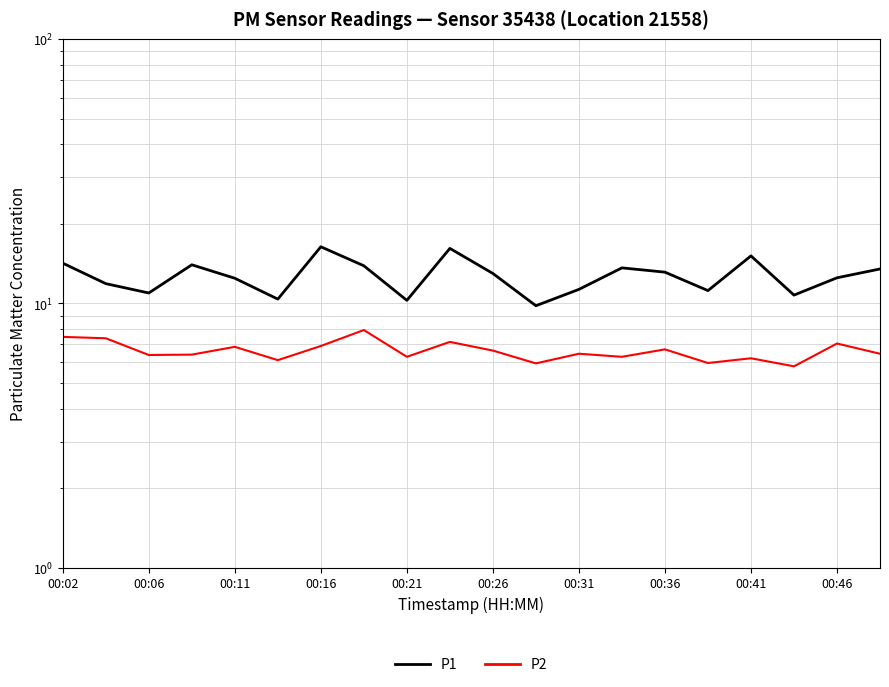

What is the value of the P2 point at the 6th from the left?

6.1